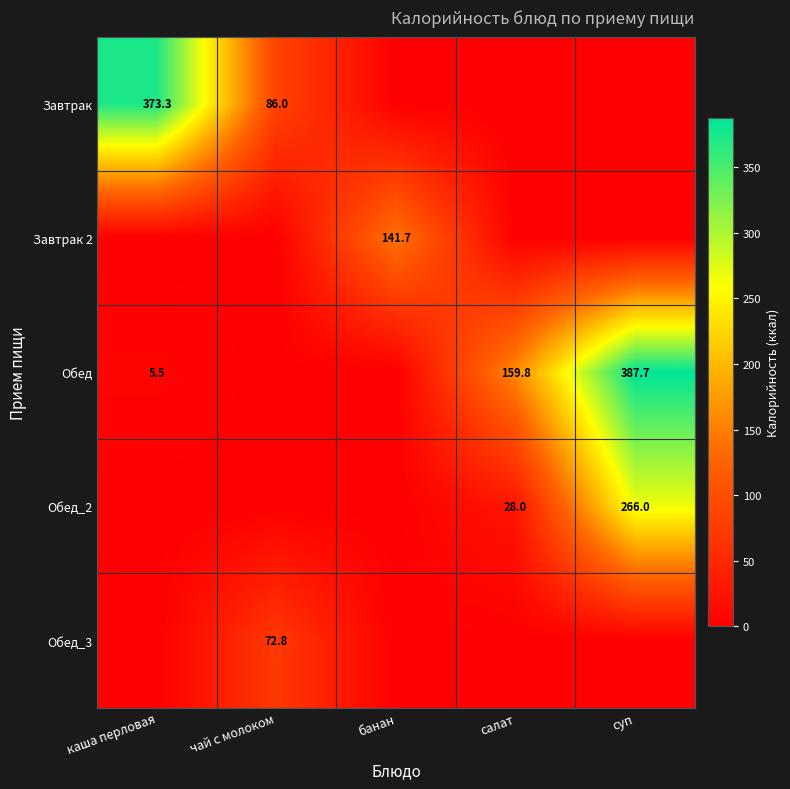

The Обед series shows 5.5 at каша перловая. True or false?

True